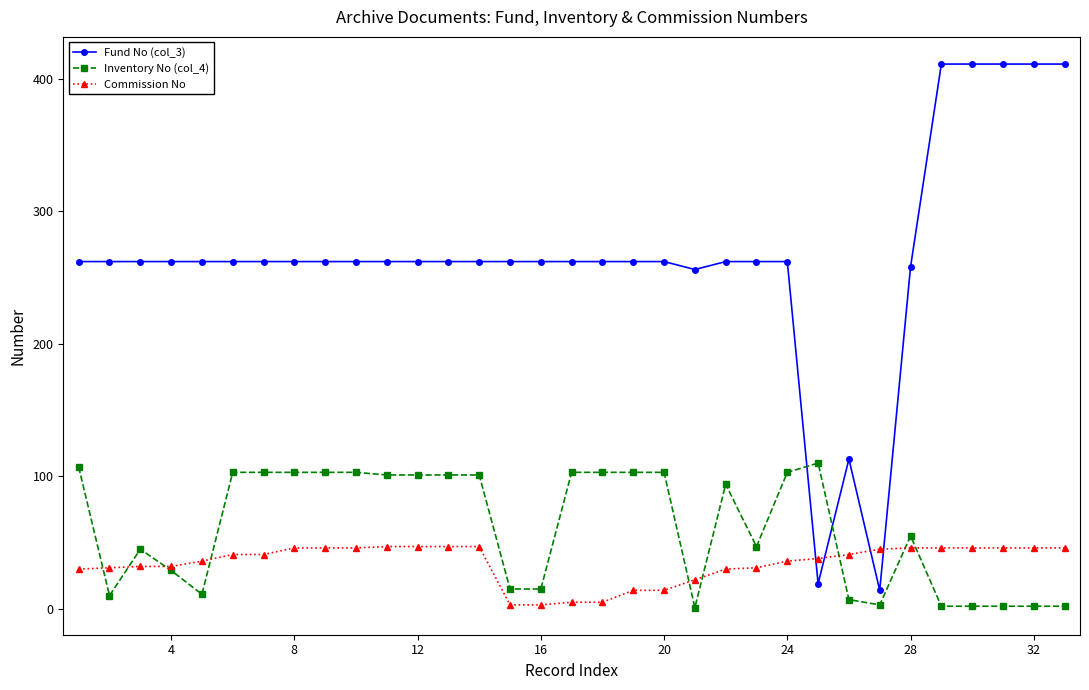

Which series ends up on top after the final intersection of Fund No (col_3) and Commission No?

Fund No (col_3)